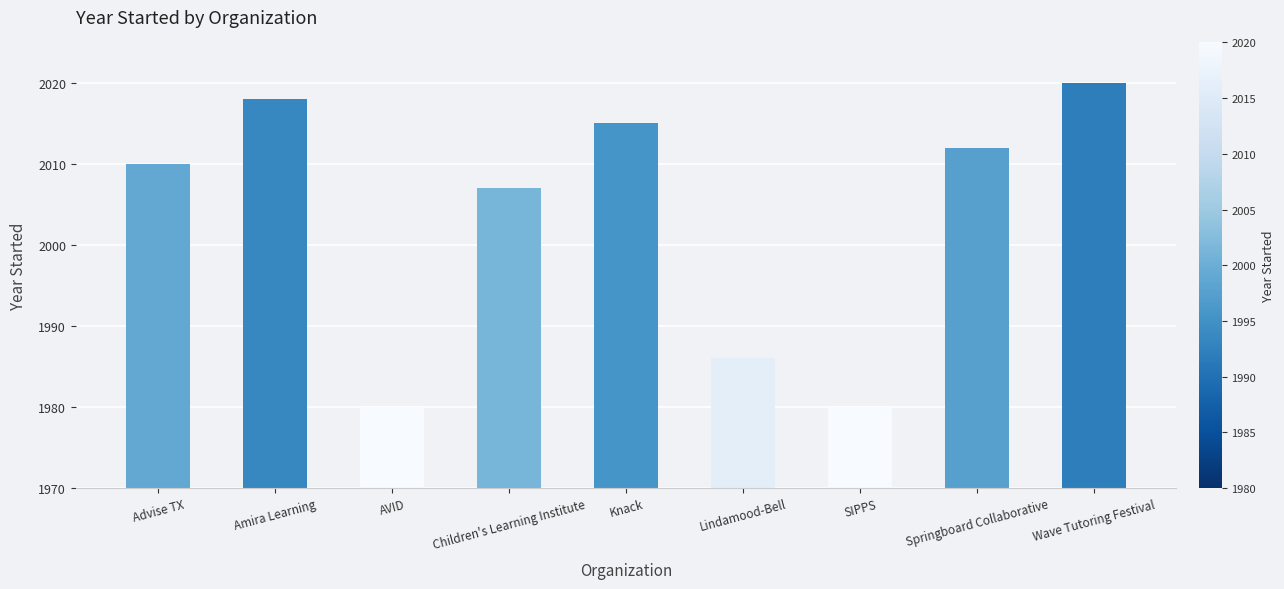

Between Advise TX and Springboard Collaborative, which is larger?

Springboard Collaborative